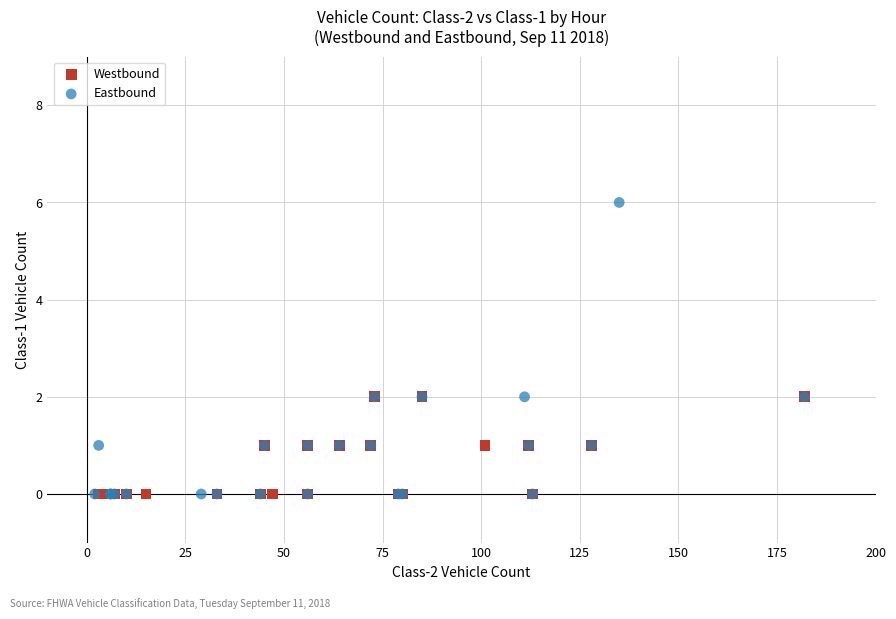

Which series has the largest Y range (max minus min)?

Eastbound